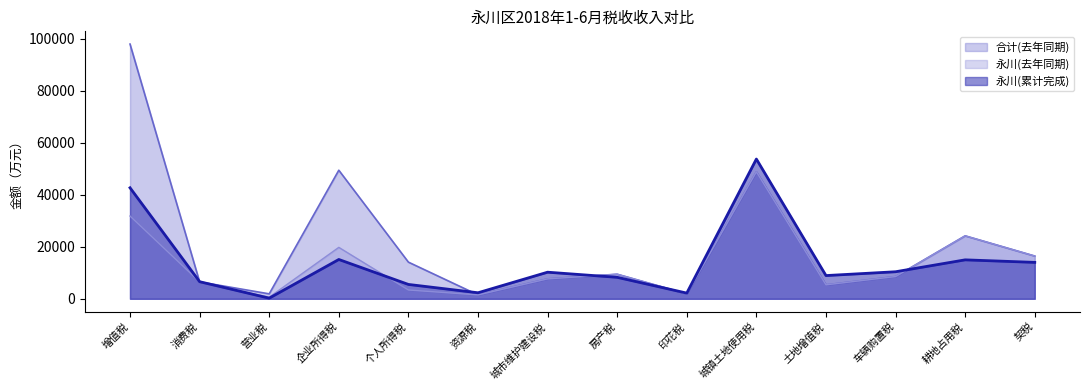

Which has a higher value, 资源税 or 房产税?

房产税